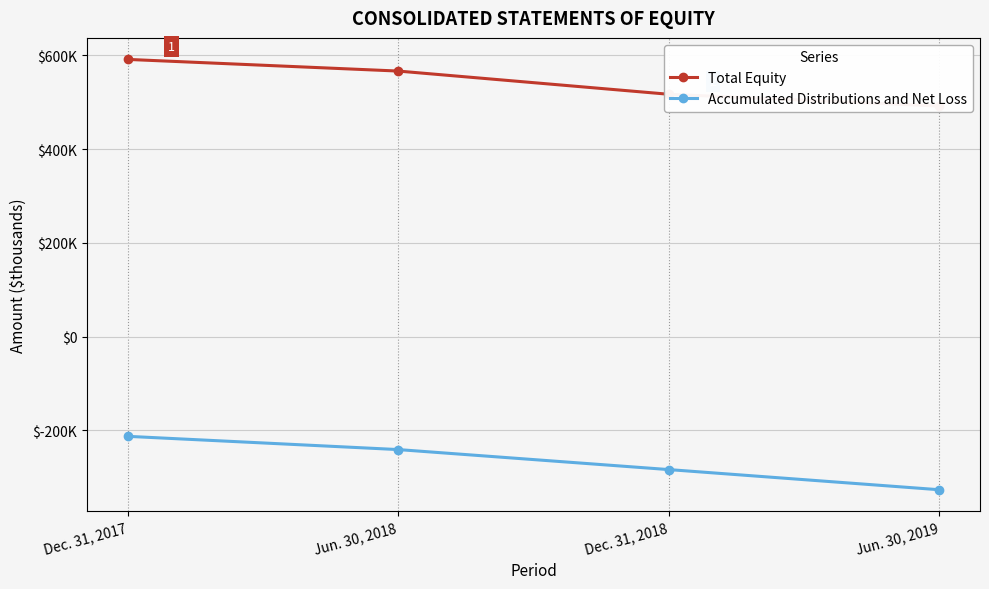

True or false: Accumulated Distributions and Net Loss has more than 0 points higher than both neighbors.

False